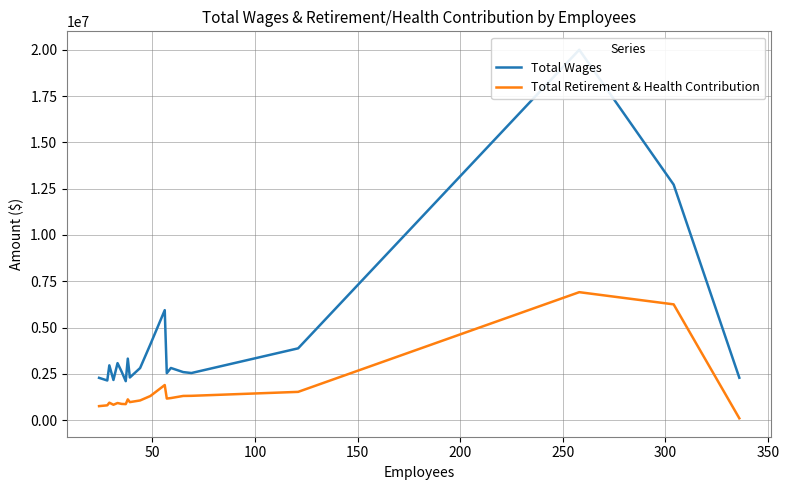

What is the highest value of the Total Retirement & Health Contribution series?

6909814